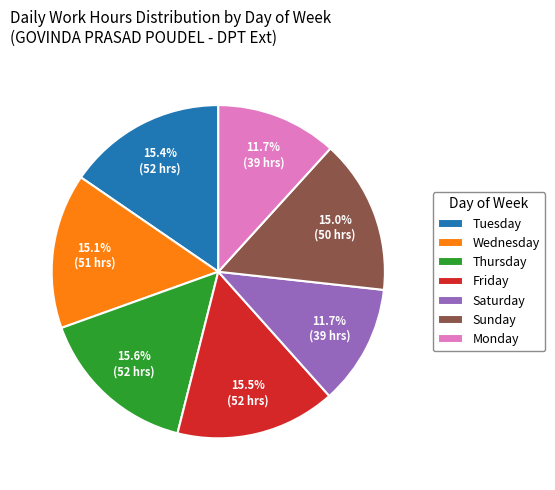

Combined, do Monday and Thursday account for over 50%?

No